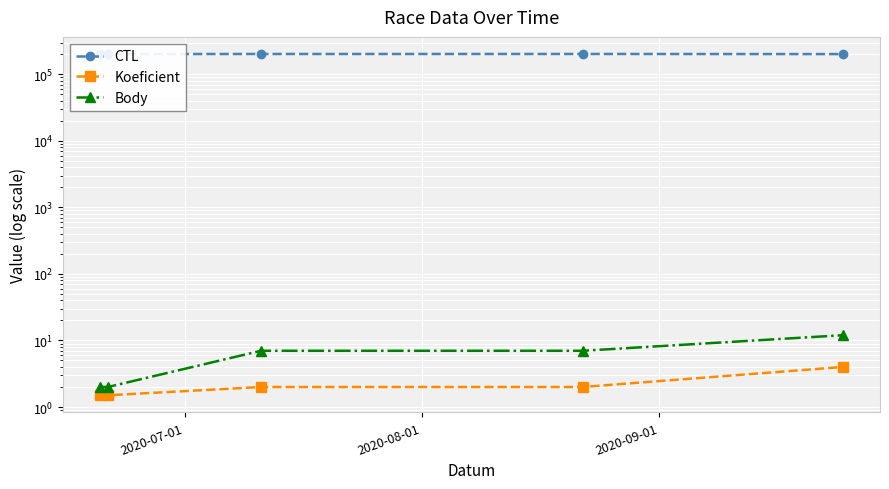

What is the sum of all Koeficient values?

11.0